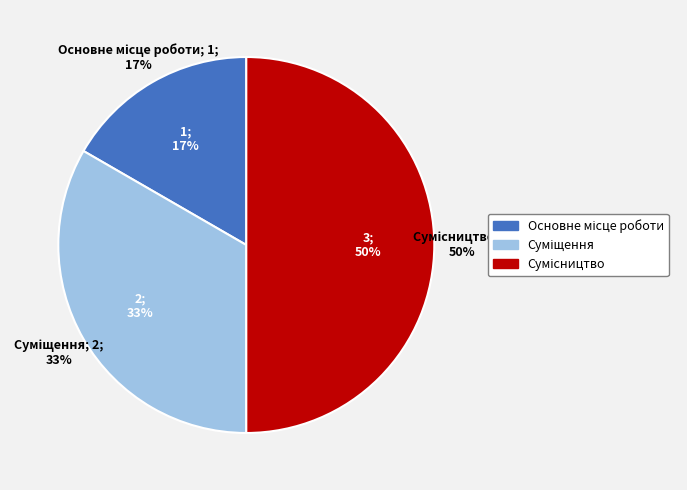

Which category has the smallest portion of the pie?

Основне місце роботи